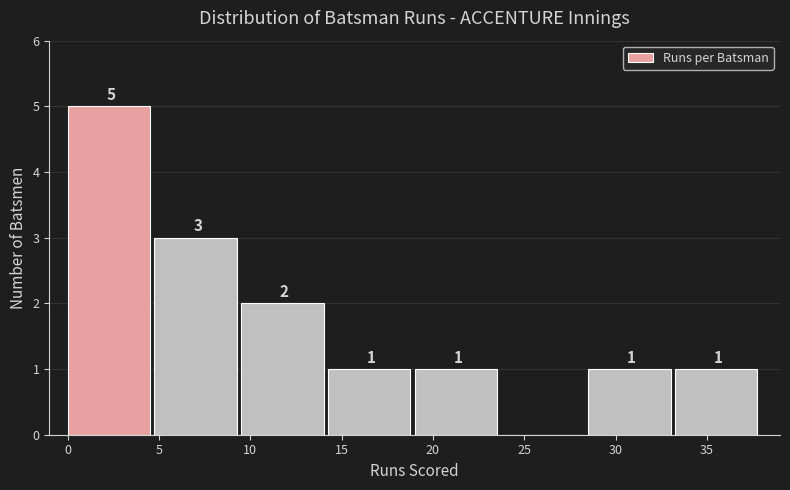

Over which range of the x-axis is the bar tallest?

0.00 to 4.75